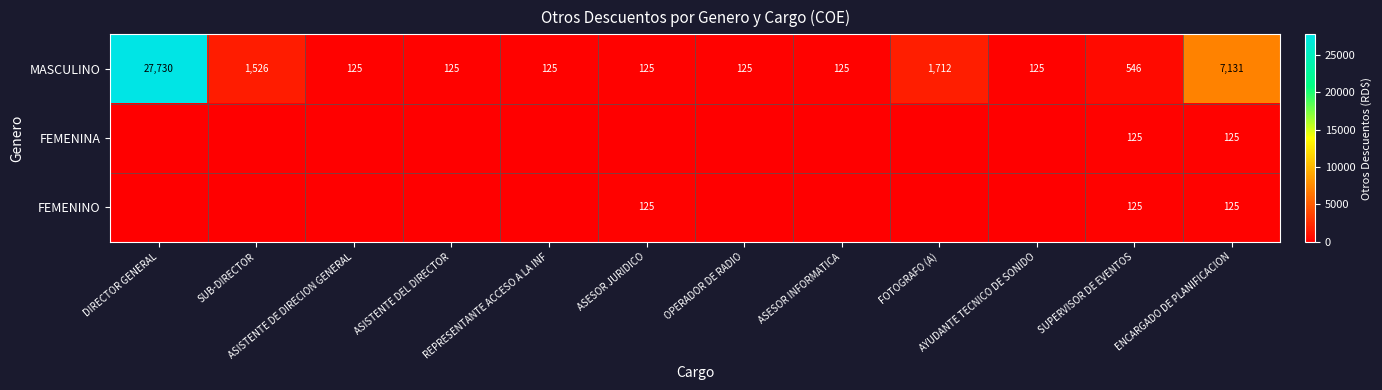

What is the maximum value for MASCULINO?

27730